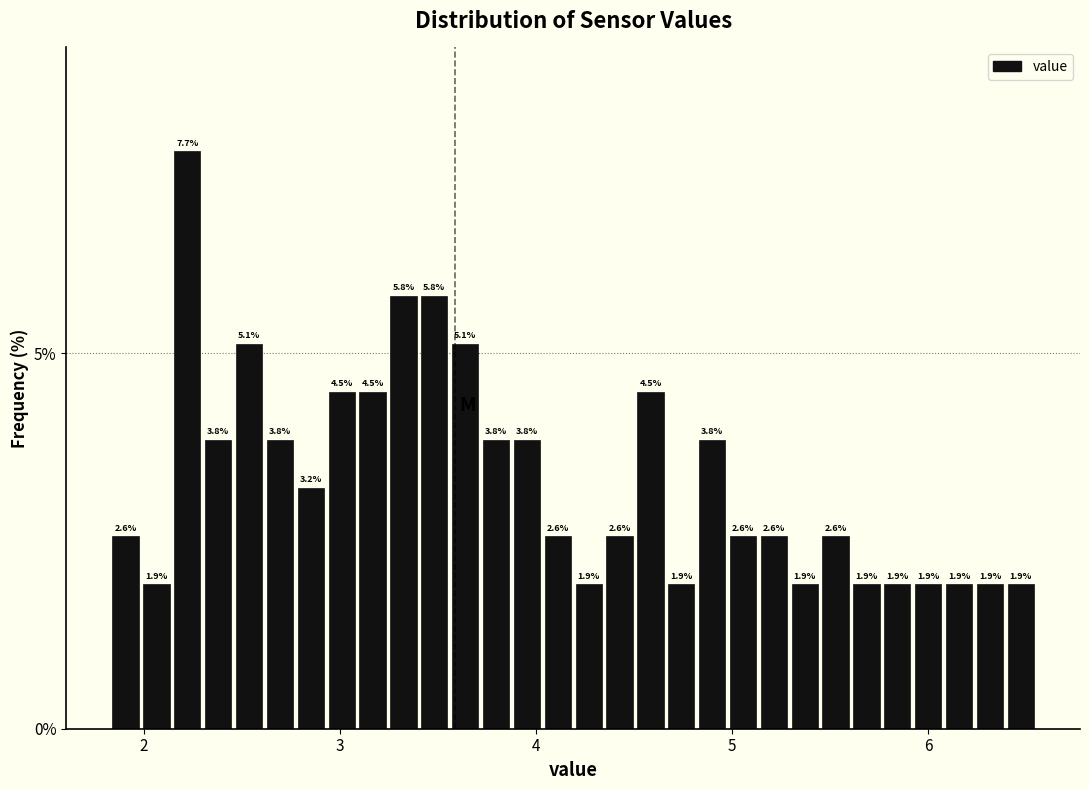

Around what value on the x-axis is the tallest bar? Give the approximate position of its centre, as read against the axis.

2.2